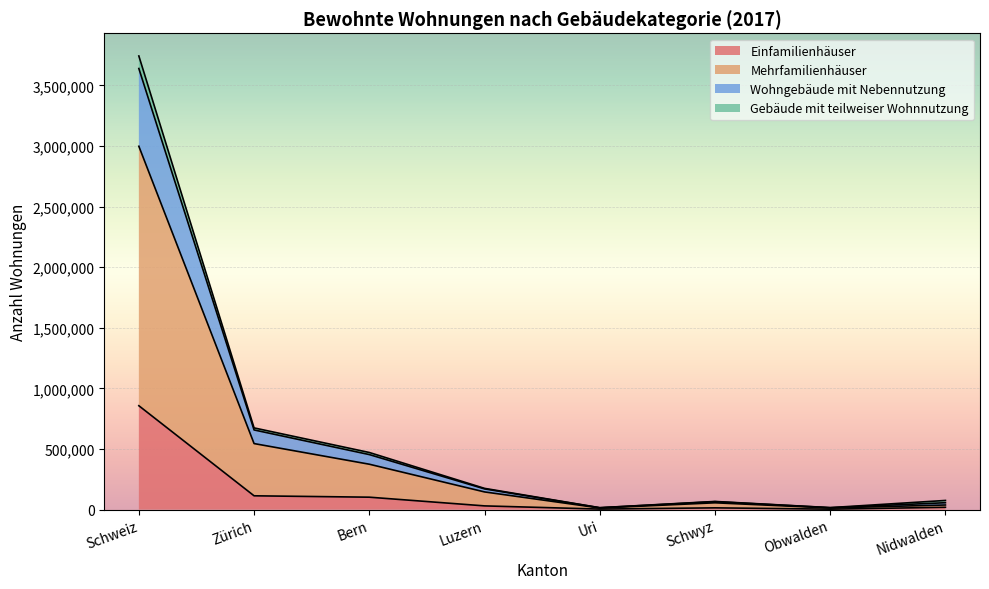

At how many categories does at least one series exceed 1243632?

1